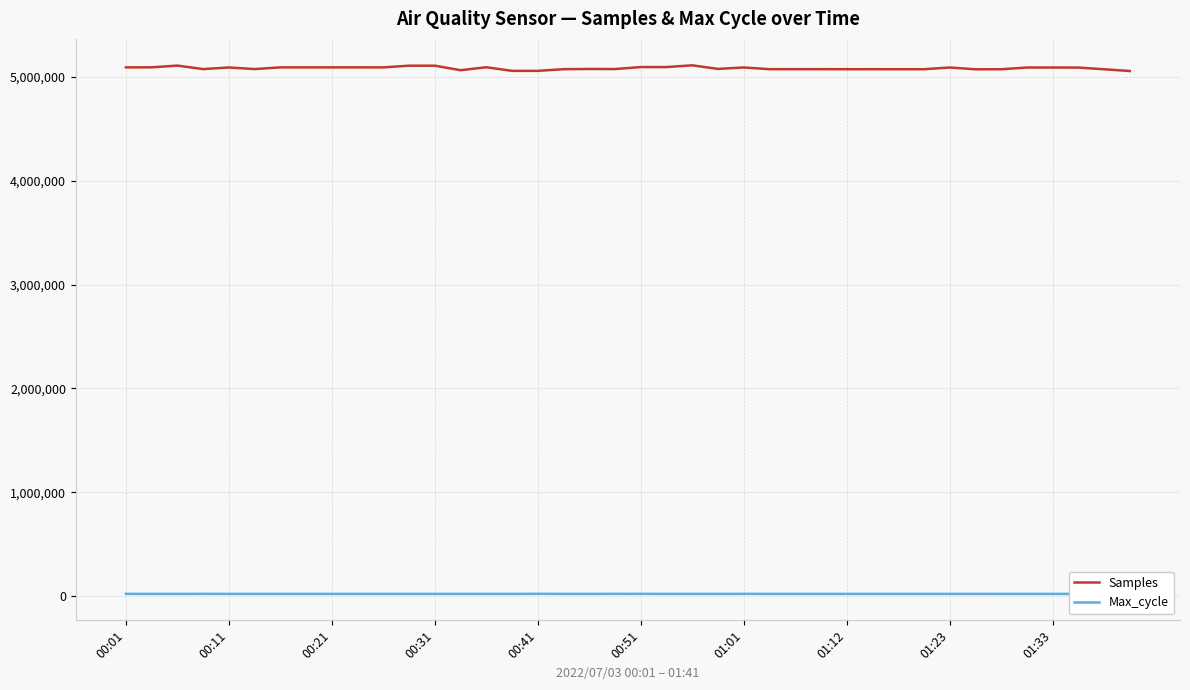

True or false: Max_cycle has more than 0 interior local peaks.

True